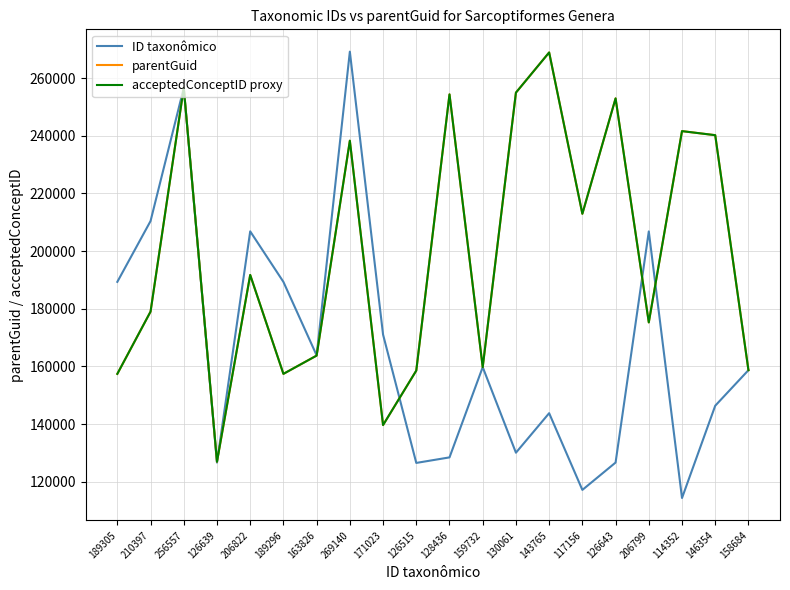

Is this an area chart (filled region under the line)?

No